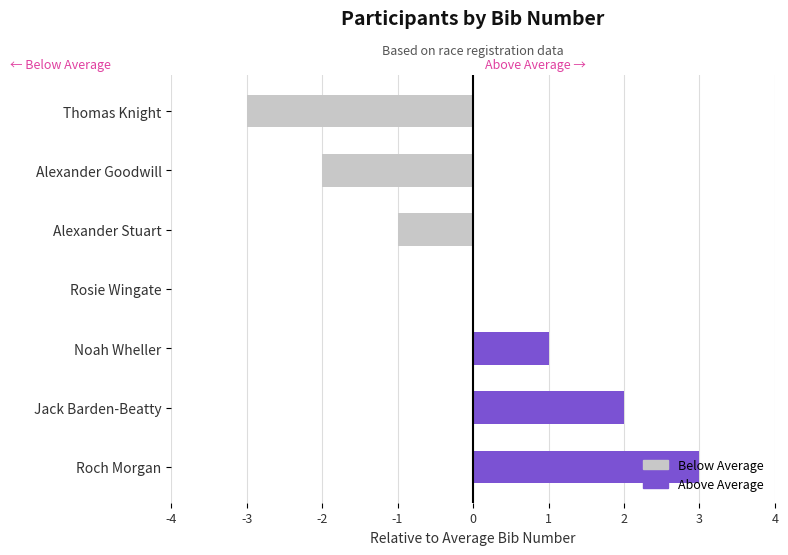

True or false: the data shows -1 at Thomas Knight.

False